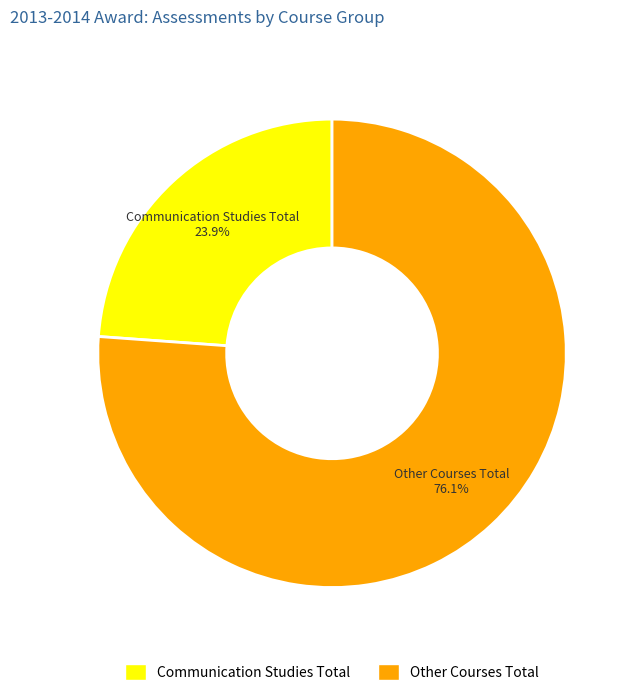

Is it true that Other Courses Total is 76% of the pie?

True